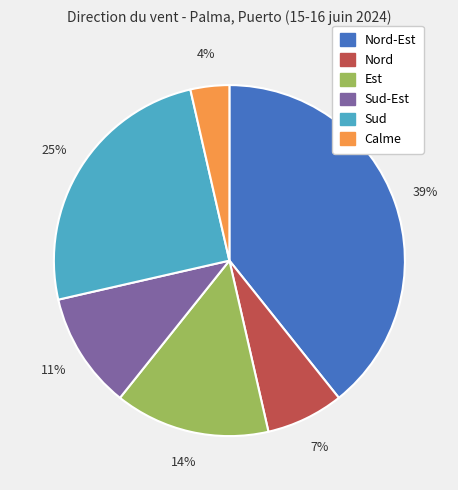

Count the number of slices in the pie.

6